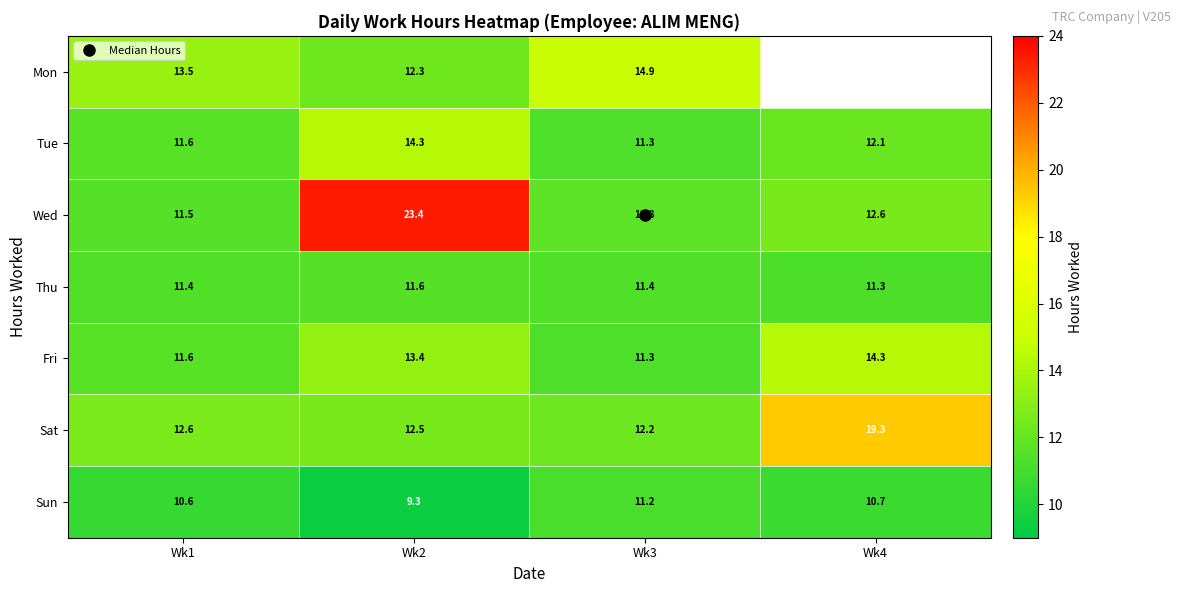

Rank the categories by Fri value from highest to lowest.

Wk4, Wk2, Wk1, Wk3